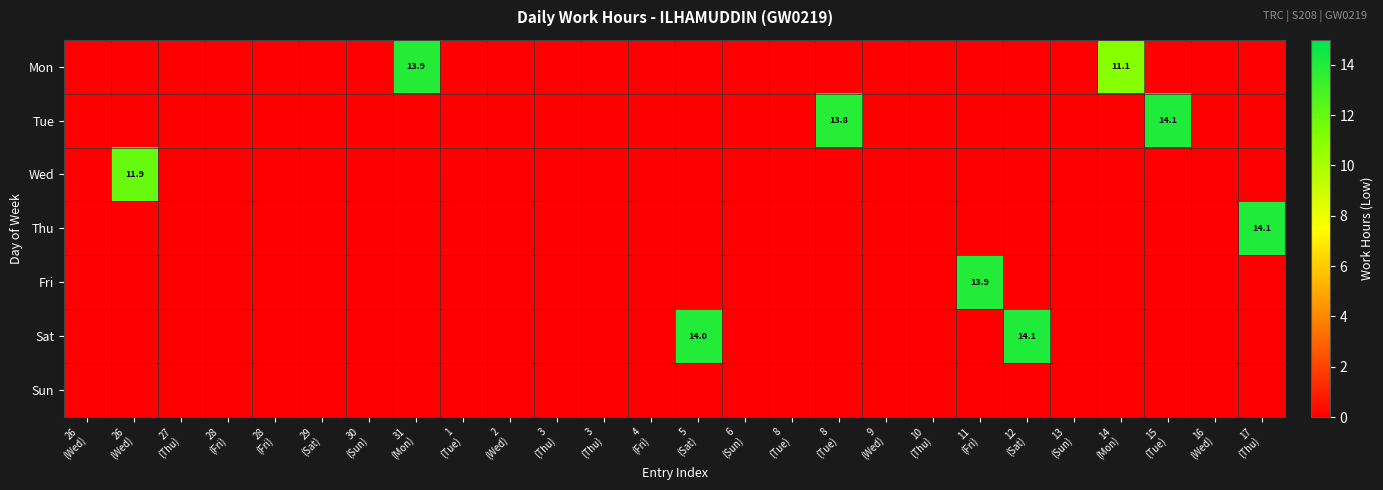

Is the value of Mon at 30 (Sun) greater than the value of Sat at 29 (Sat)?

No